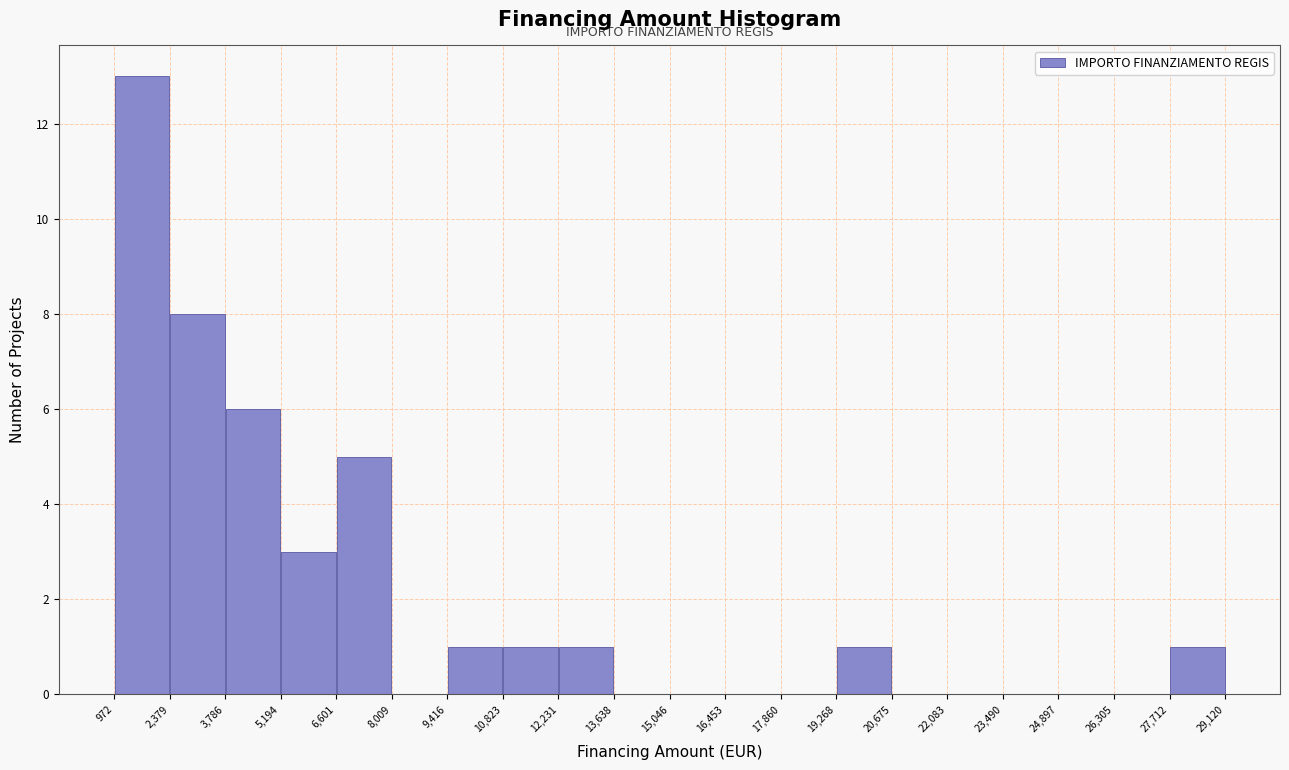

Which range on the x-axis has the tallest bar?

972 to 2,379